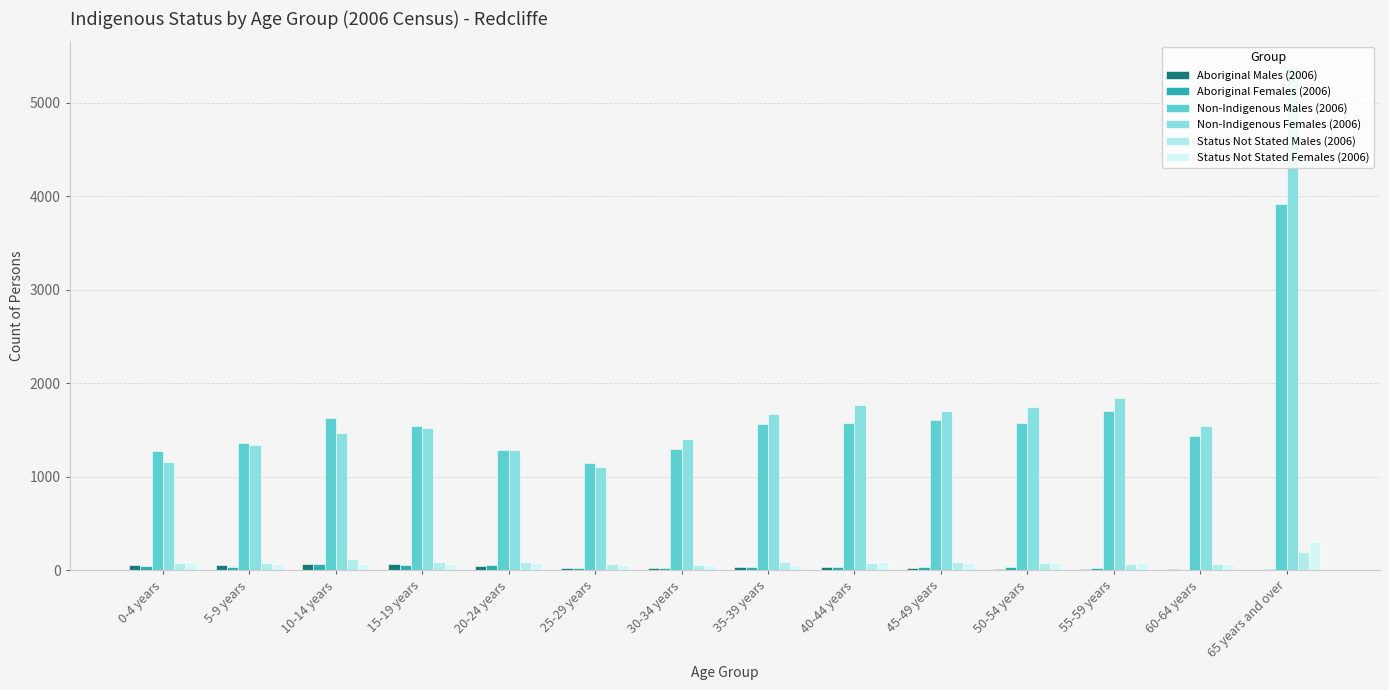

How many groups of bars are there?

14